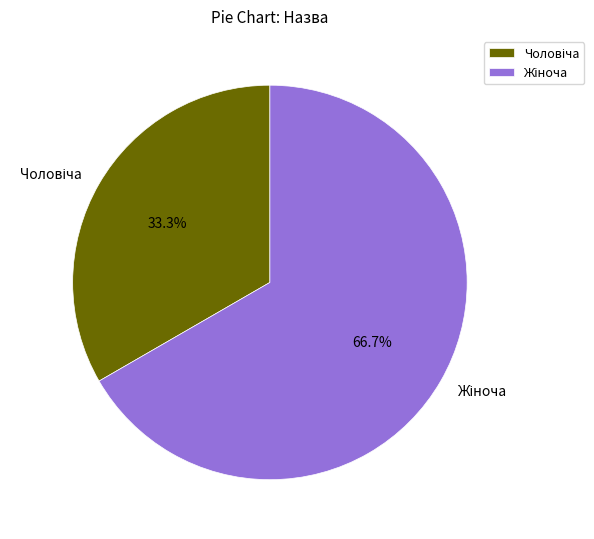

How many segments does this pie chart have?

2